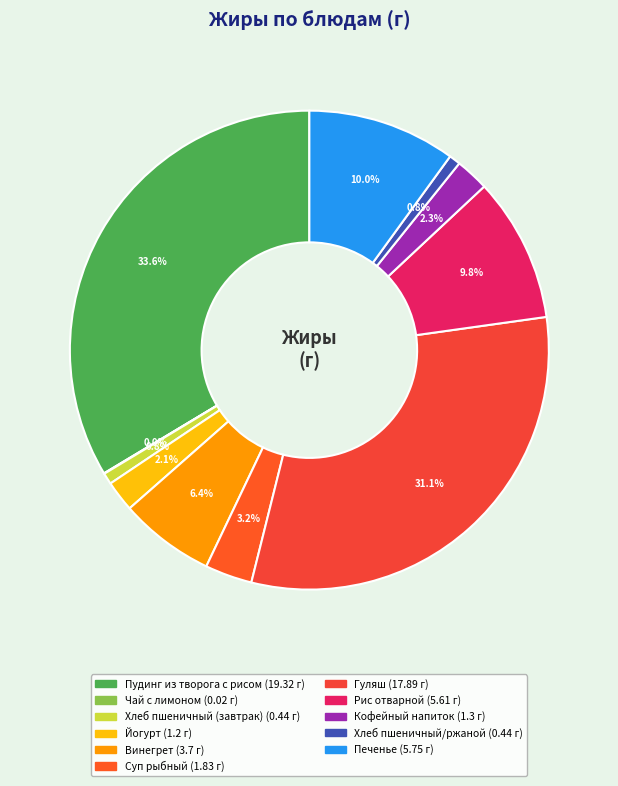

To the nearest percent, what portion does Рис отварной represent?

10%